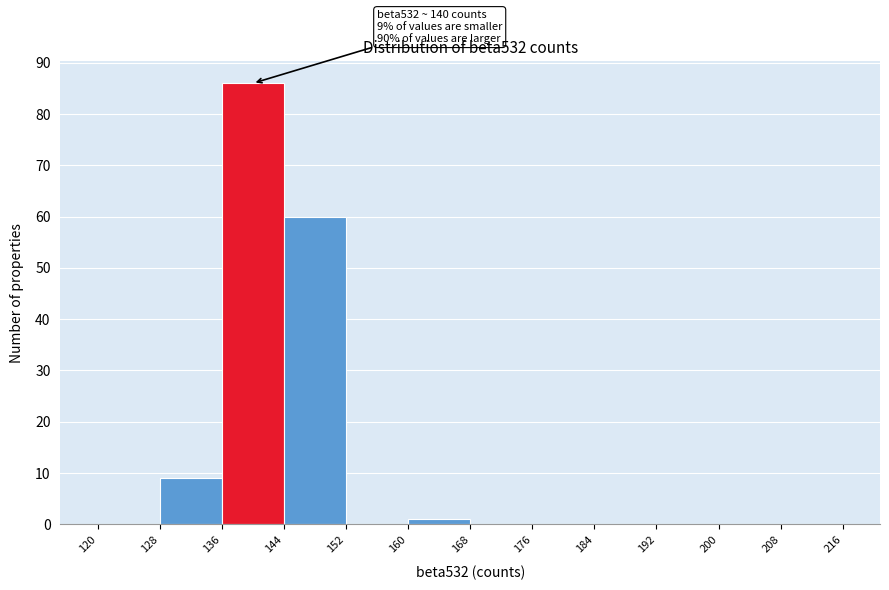

Which range on the x-axis has the tallest bar?

136 to 144